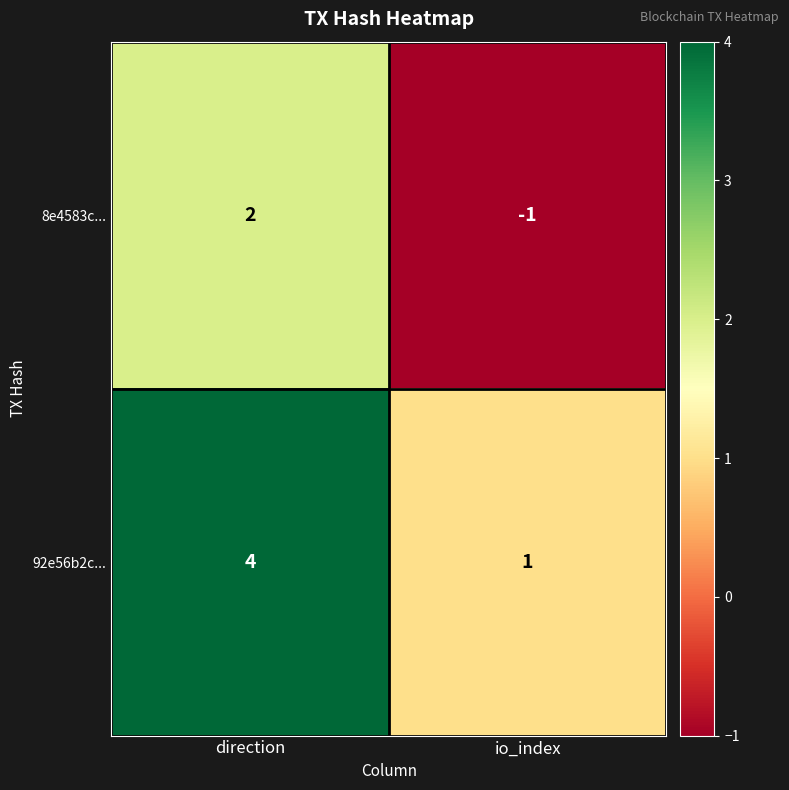

True or false: 92e56b2c... has a value of 2 at io_index.

False